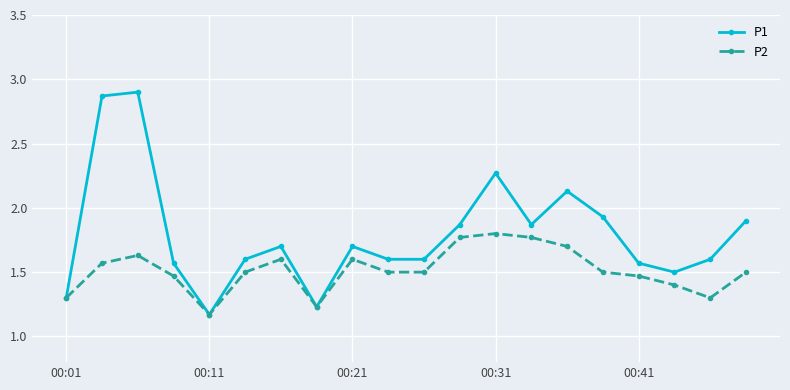

True or false: P1 has more than 2 points higher than both neighbors.

True